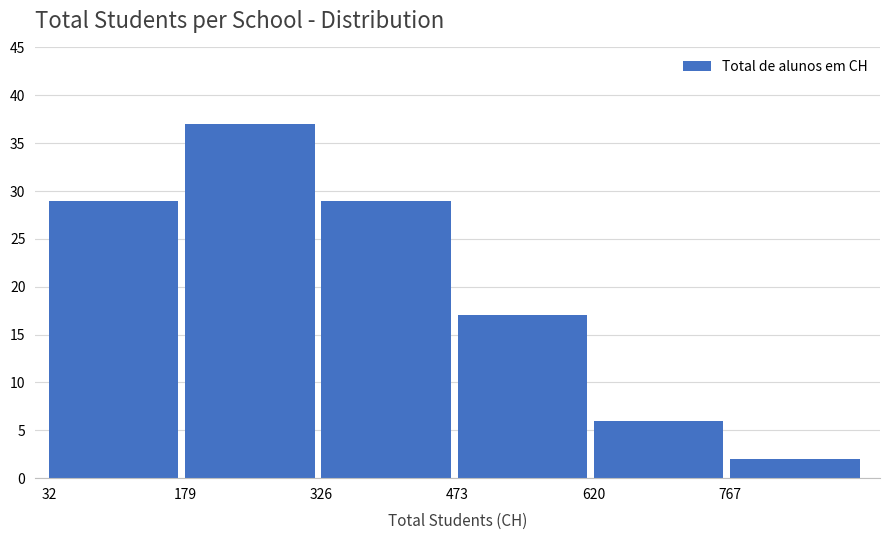

How tall is the bar that spans 320 to 480 on the x-axis? Neither the bar edges nor the heights are printed on the chart, so give them approximately, as read against the axes.

29